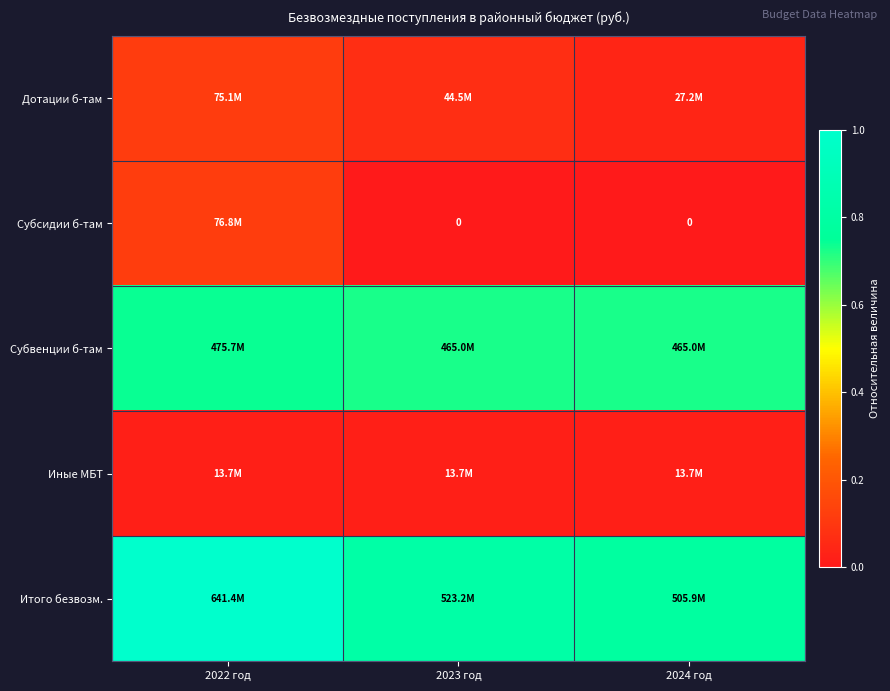

Where is Субсидии б-там nearest to the value 0?

2023 год